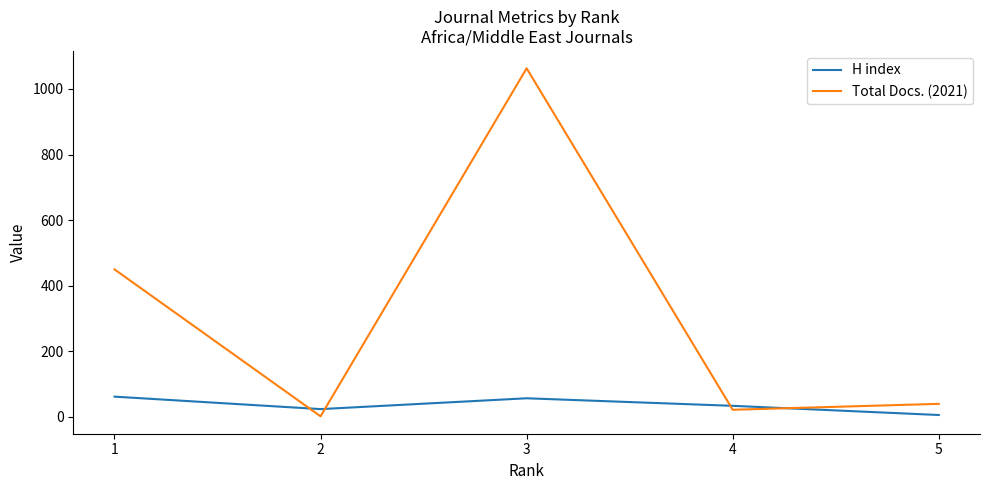

What are all the series names shown in the legend?

H index, Total Docs. (2021)